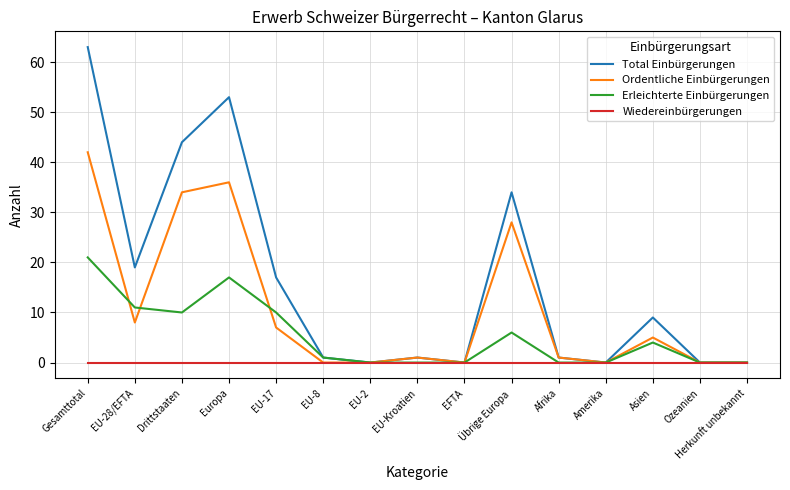

What is the difference between the maximum and minimum values in the Ordentliche Einbürgerungen series?

42